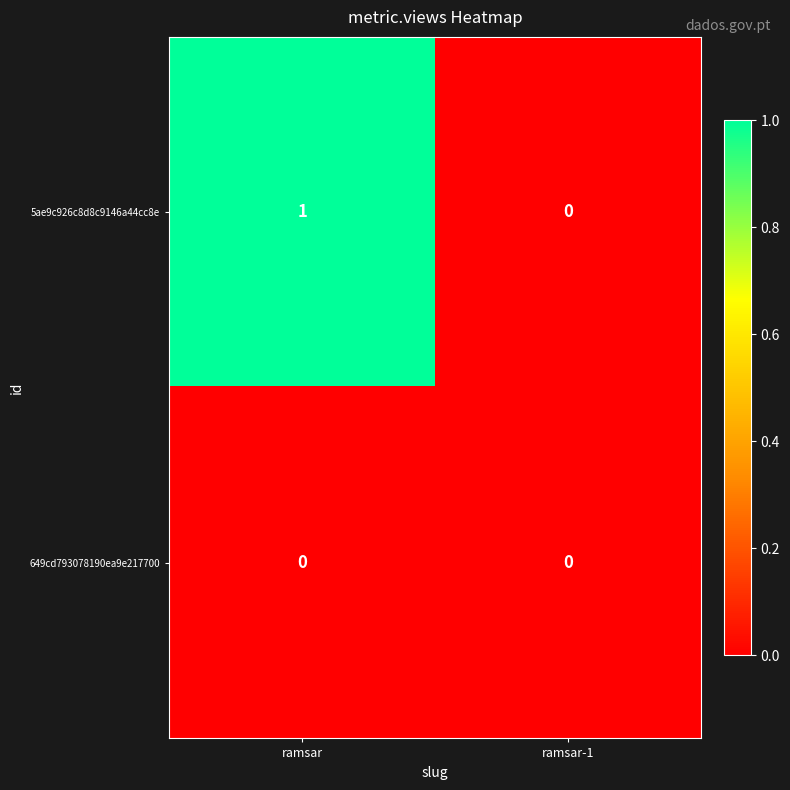

The 5ae9c926c8d8c9146a44cc8e series shows 0 at ramsar. True or false?

False